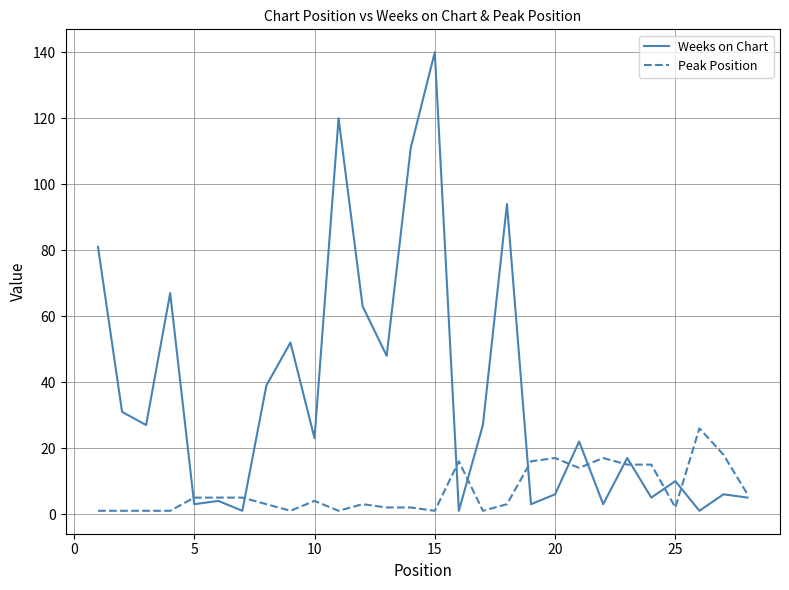

Reading right to left, what are all the values shown in this chart?

Weeks on Chart: 5	6	1	10	5	17	3	22	6	3	94	27	1	140	111	48	63	120	23	52	39	1	4	3	67	27	31	81
Peak Position: 6	18	26	2	15	15	17	14	17	16	3	1	16	1	2	2	3	1	4	1	3	5	5	5	1	1	1	1